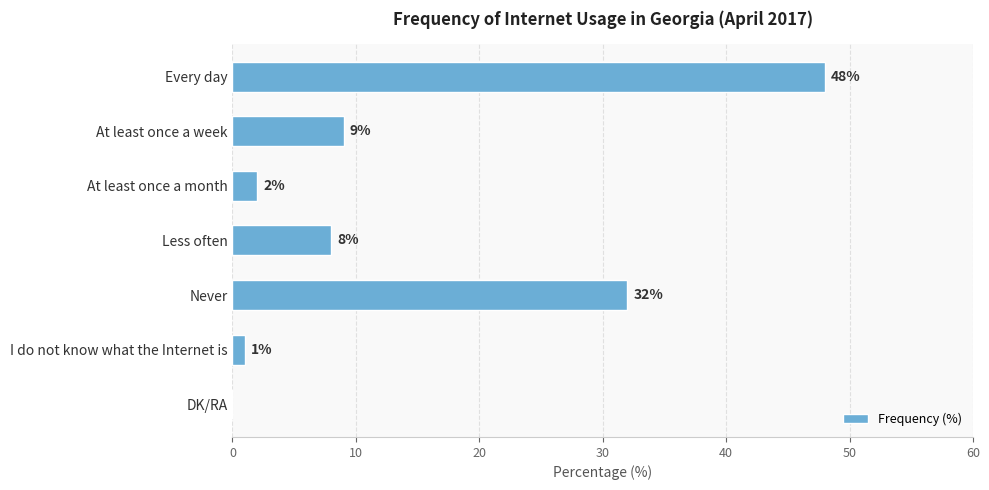

At which label is the value closest to 24?

Never